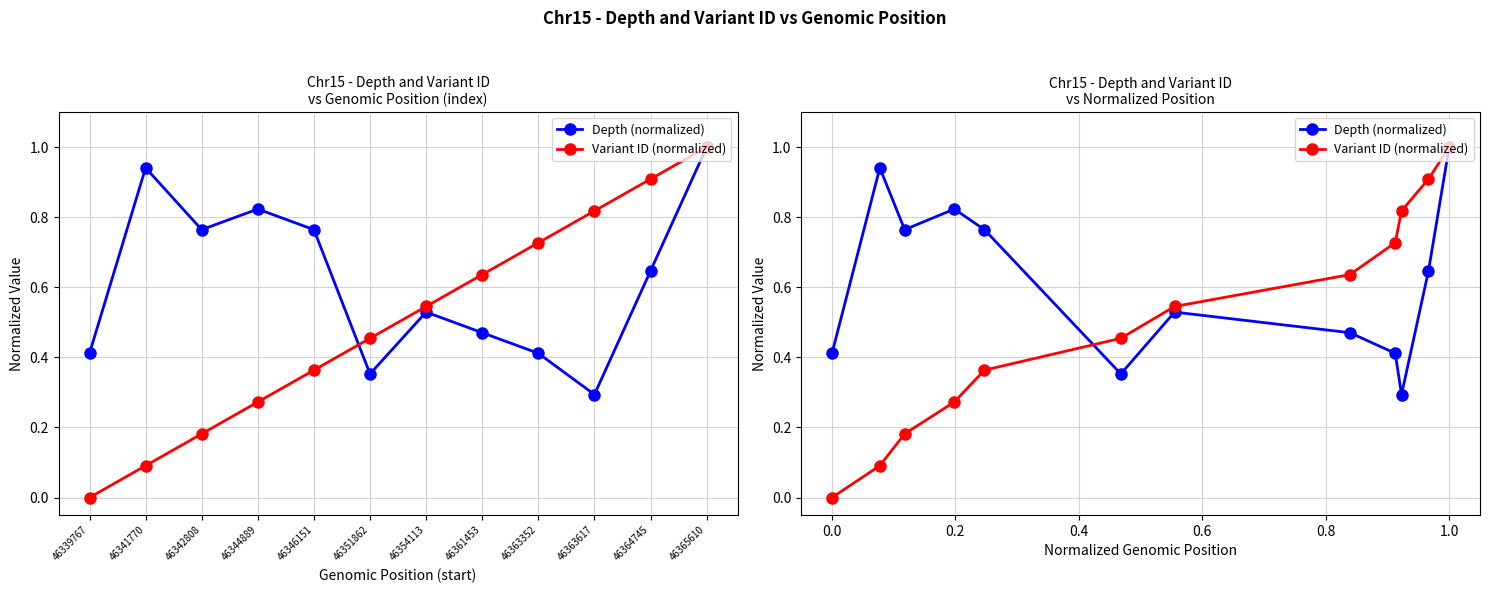

At which category does Depth (normalized) reach its first local peak?

46341770